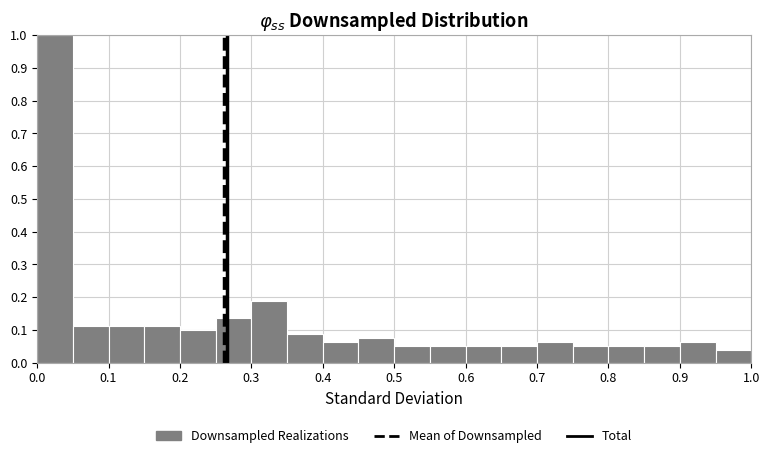

Over which range of the x-axis is the bar tallest?

0.00 to 0.05